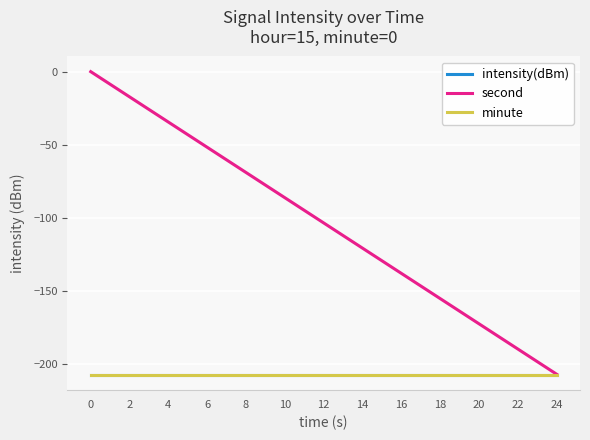

Is the value of minute at 16 greater than the value of second at 22?

No